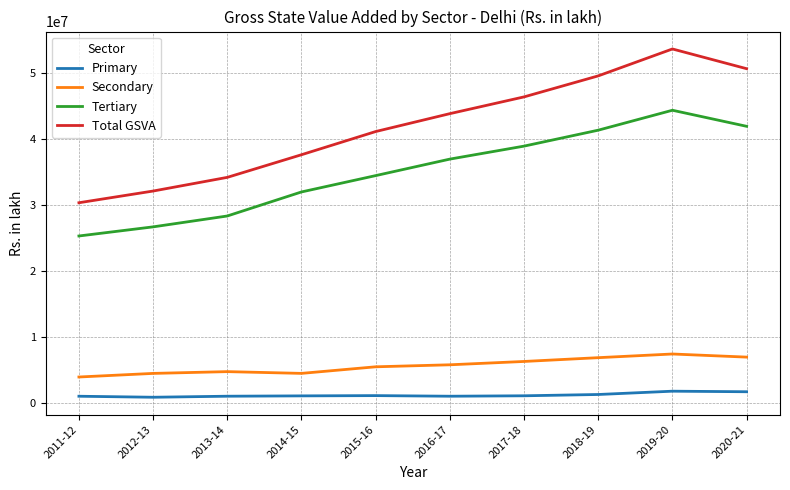

At which category is the sum across all series the highest?

2019-20